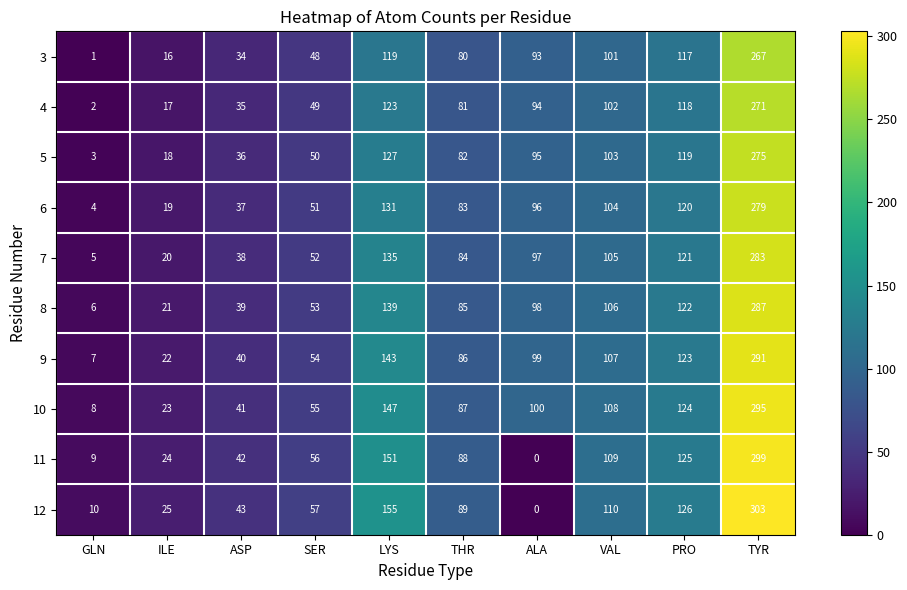

Where does the 10 series first go above 100?

LYS